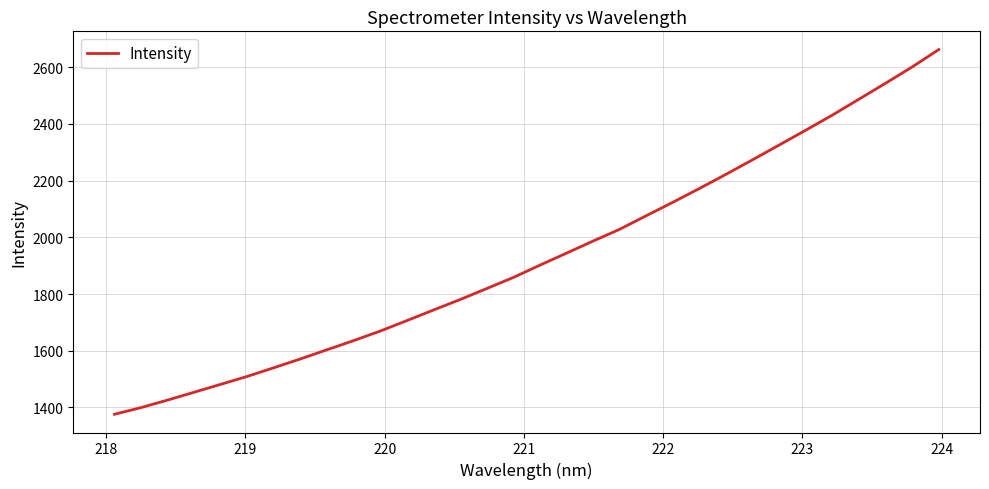

What is the maximum value shown in the chart?

2662.4